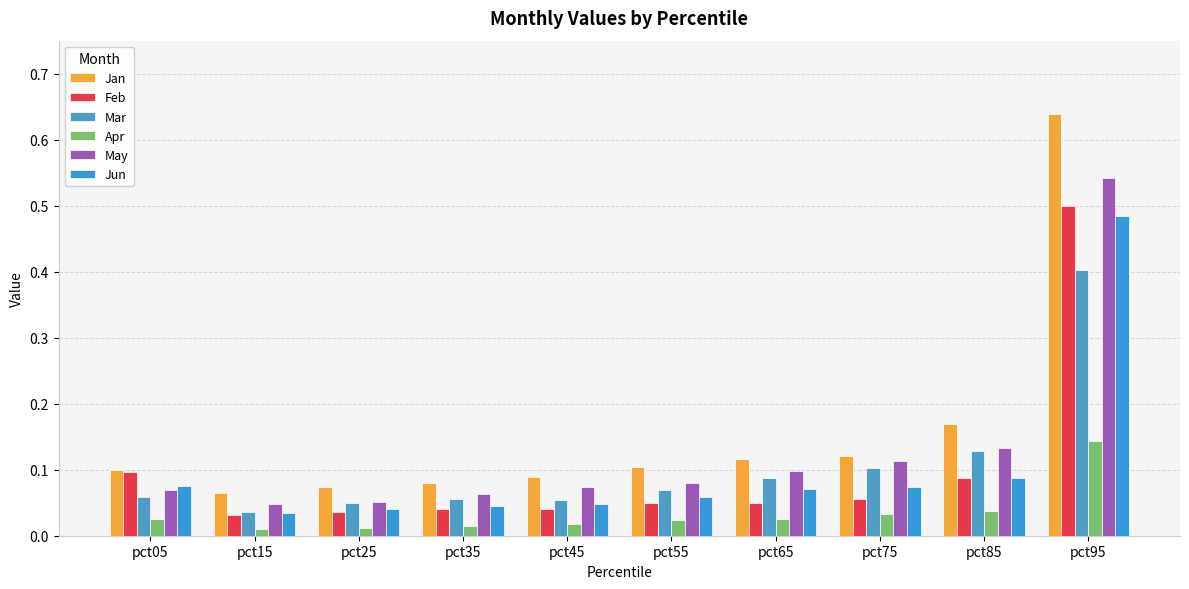

At how many categories does at least one series exceed 0?

10